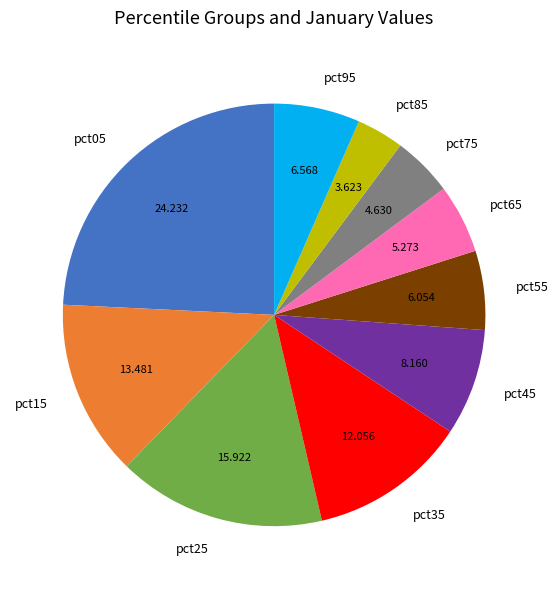

Is it true that pct75 is 14% of the pie?

False